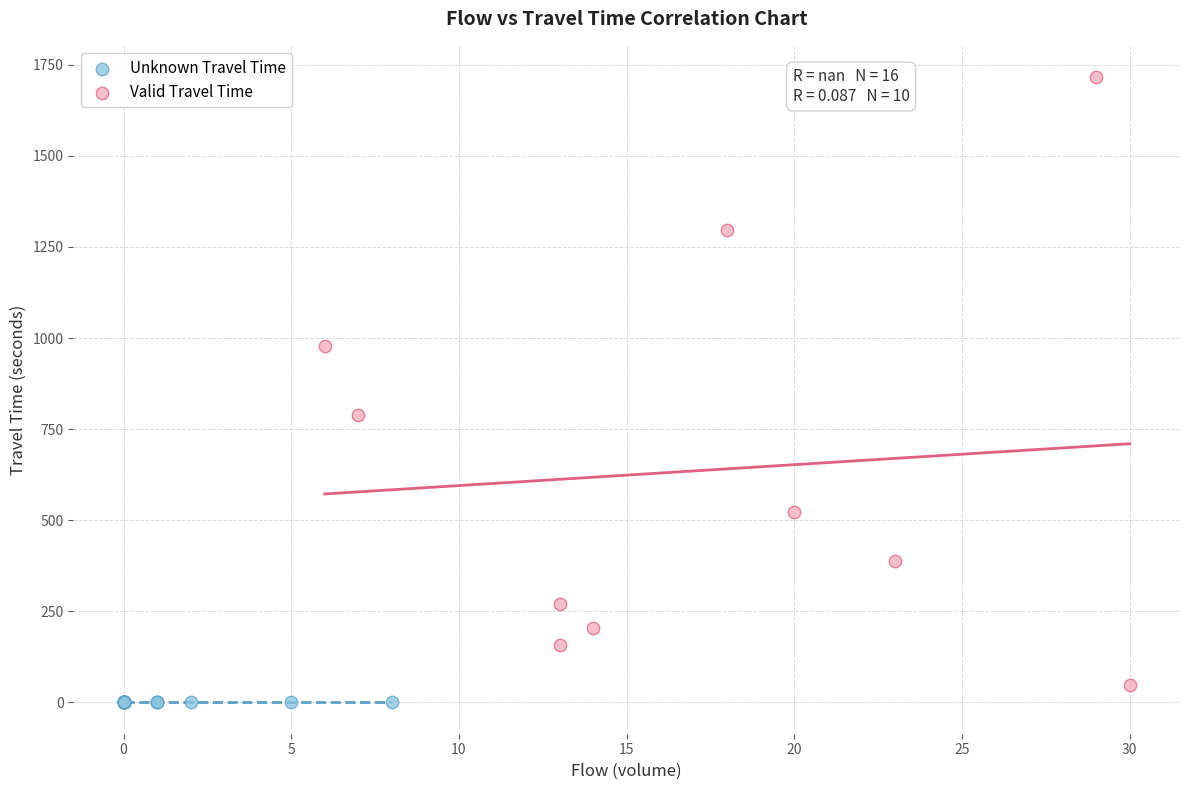

What are all the series names shown in the legend?

Unknown Travel Time, Valid Travel Time